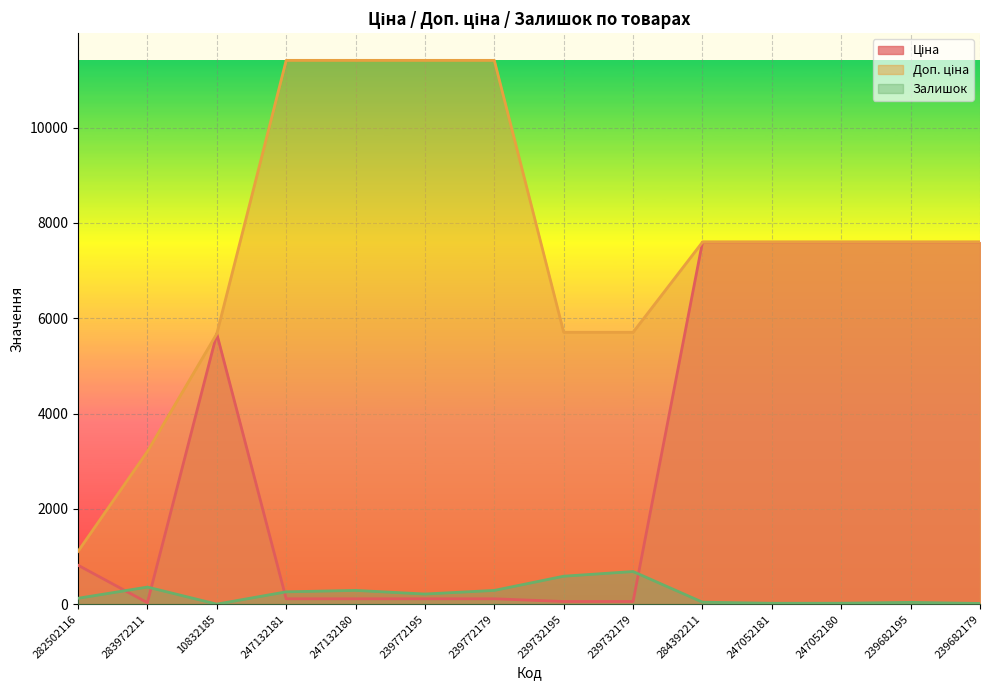

How many data points in Залишок are less than 214?

7